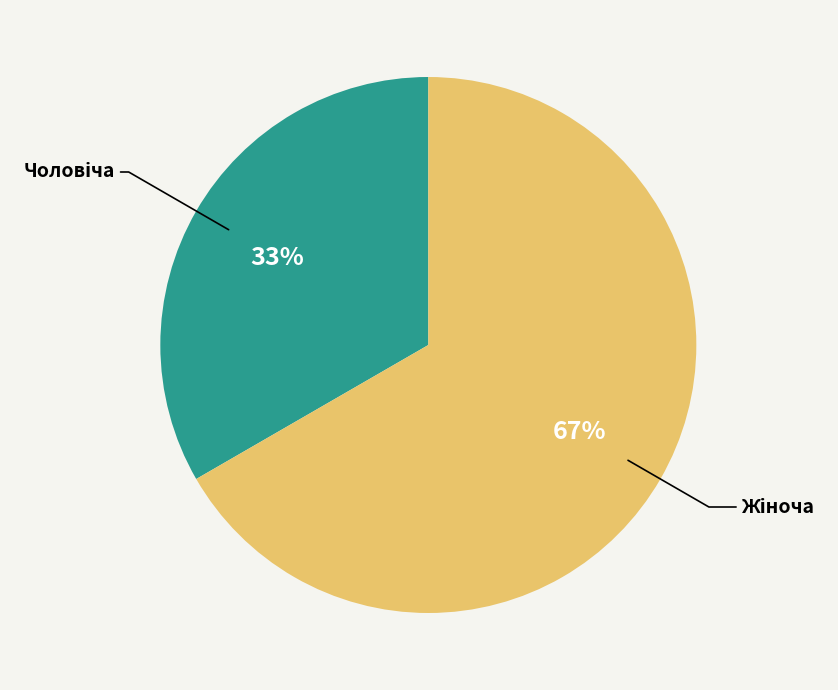

To the nearest percent, what is the average slice percentage?

50%